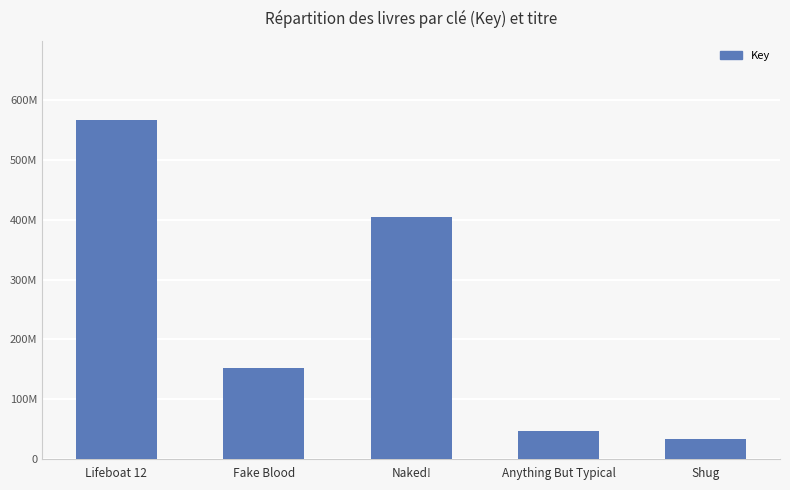

True or false: the data shows 391598166 at Lifeboat 12.

False